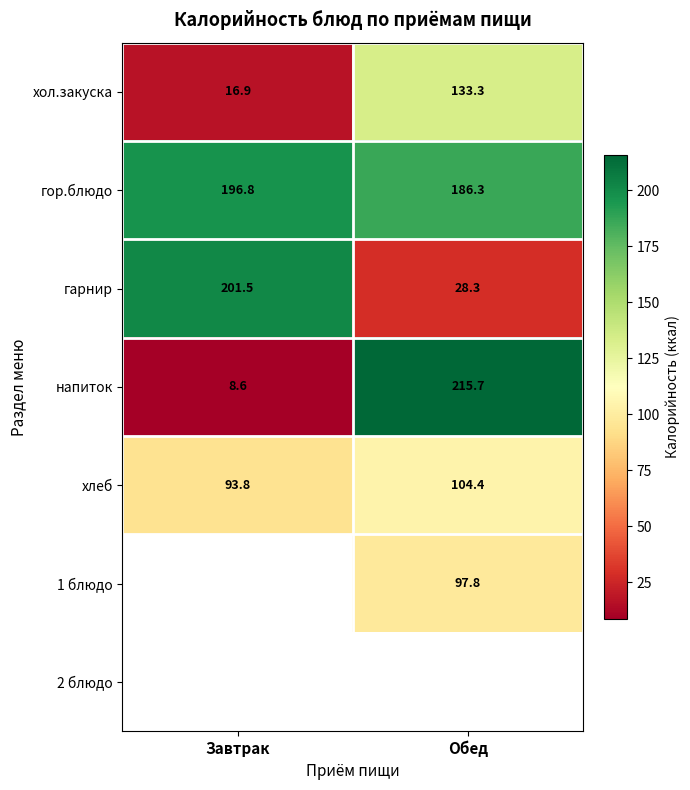

Between Завтрак and Обед, which is larger?

Обед